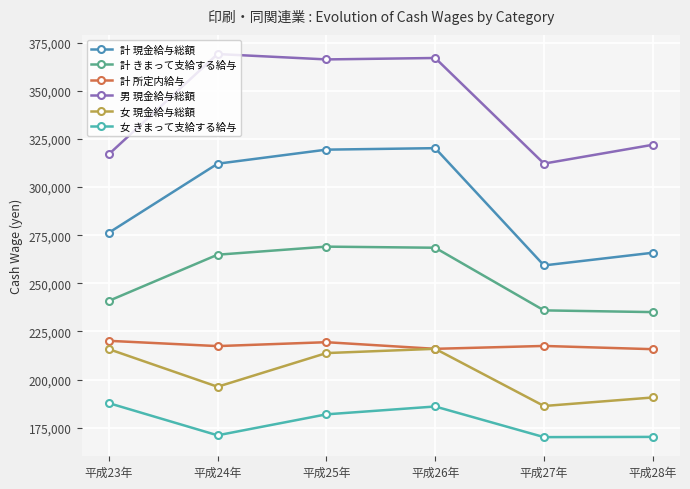

Which series has the largest range (max minus min)?

計 現金給与総額